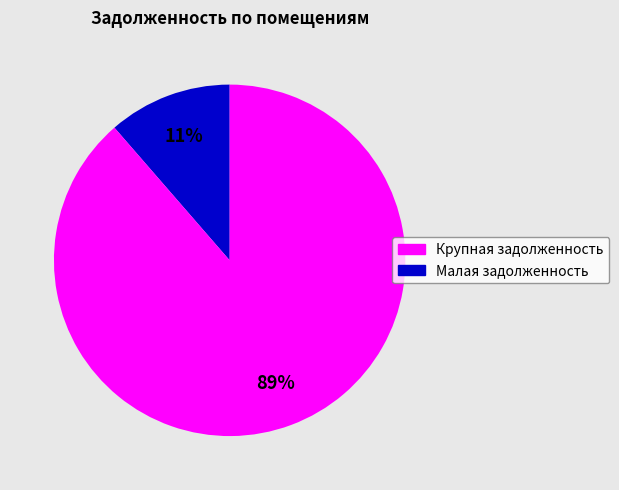

Does any single category account for the majority?

Yes